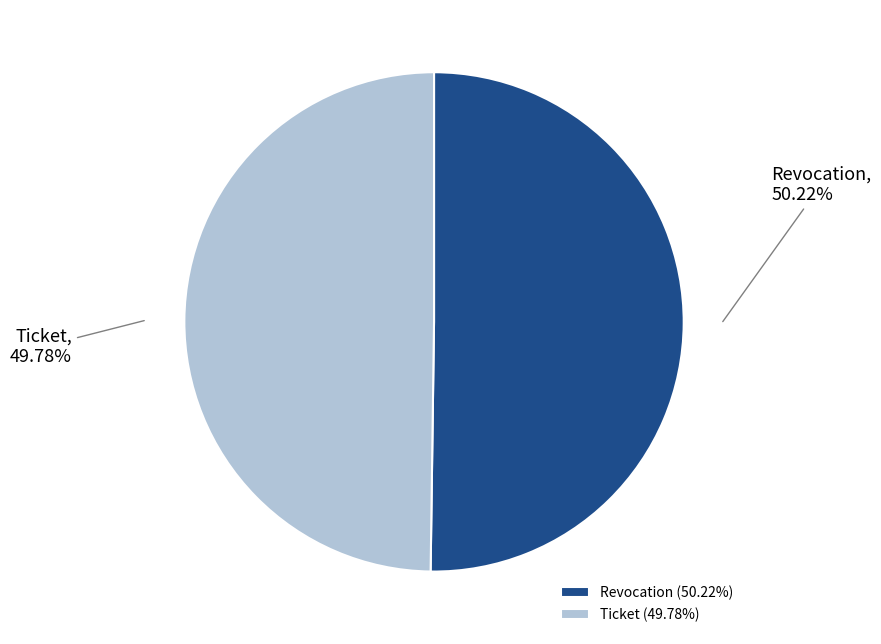

Is it true that Revocation is 50% of the pie?

True